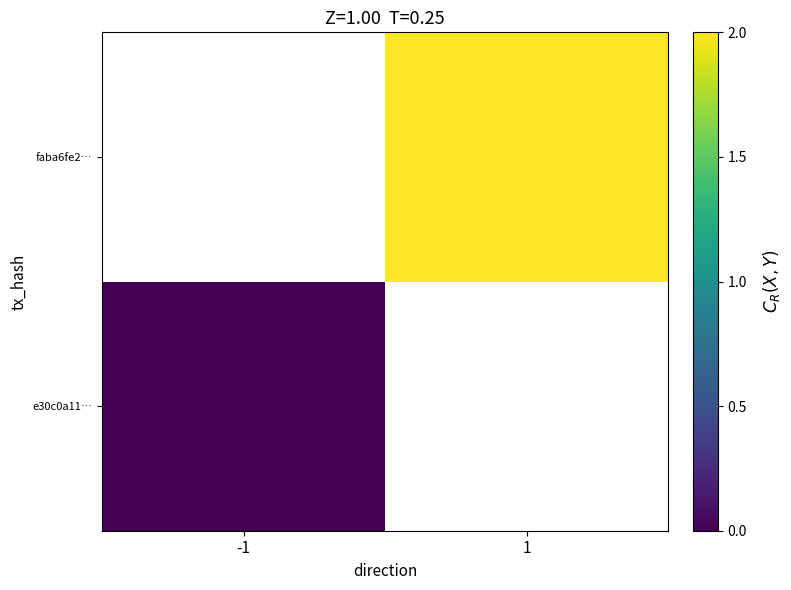

True or false: faba6fe2… has a value of 3.6 at 1.

False